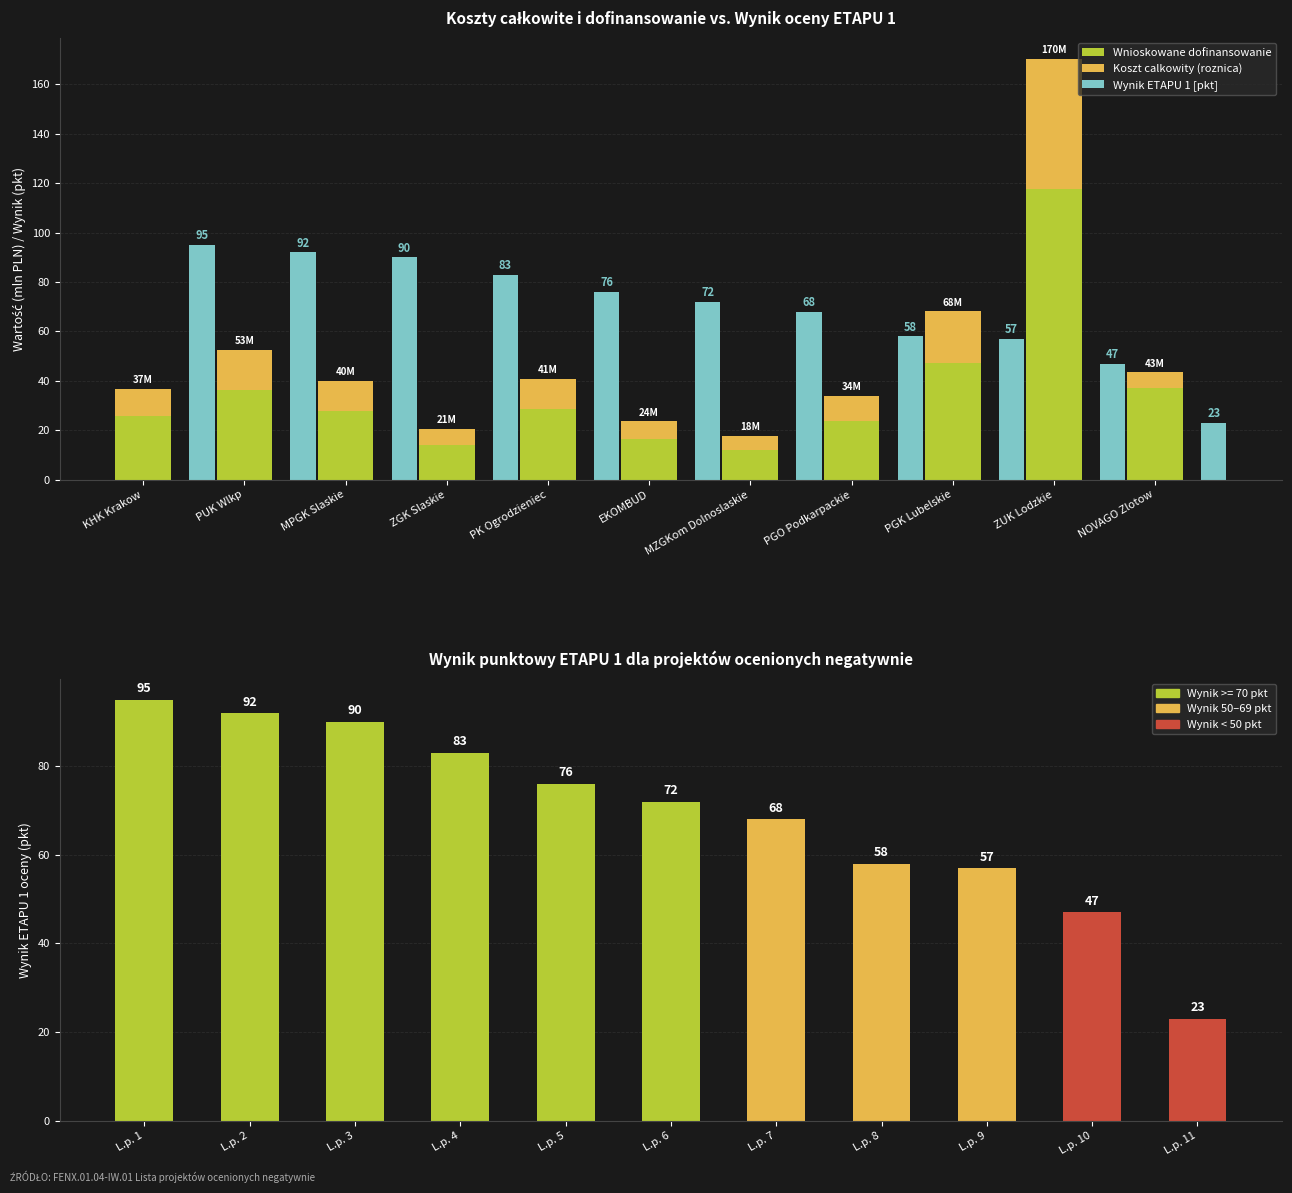

How many data points in Koszt calkowity (roznica) are less than 11?

5